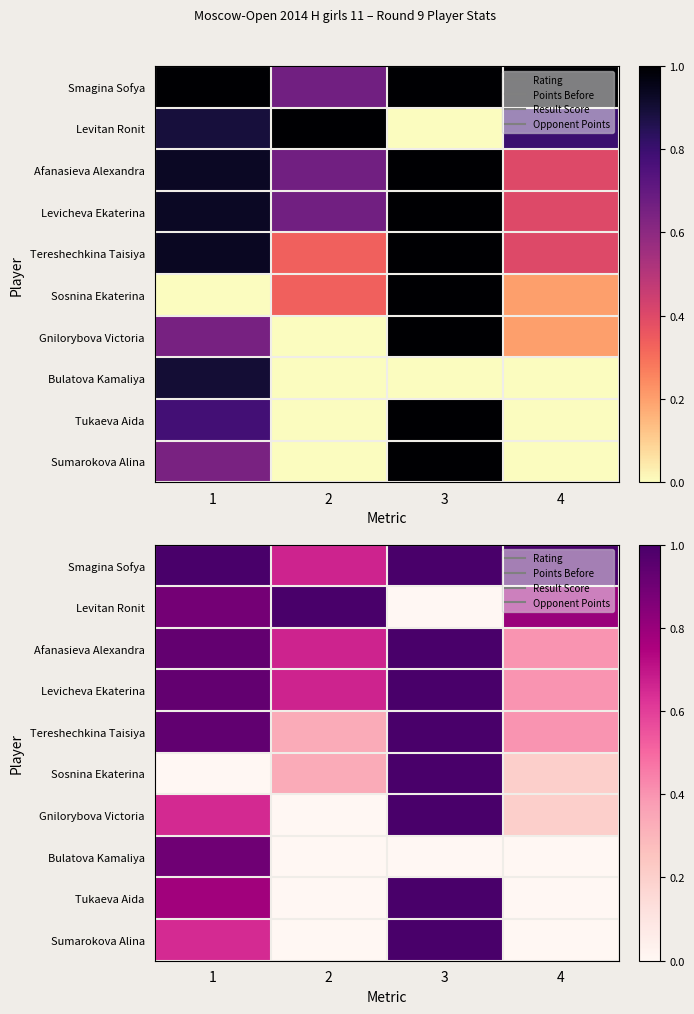

What is the maximum value for Gnilorybova Victoria?

1.0